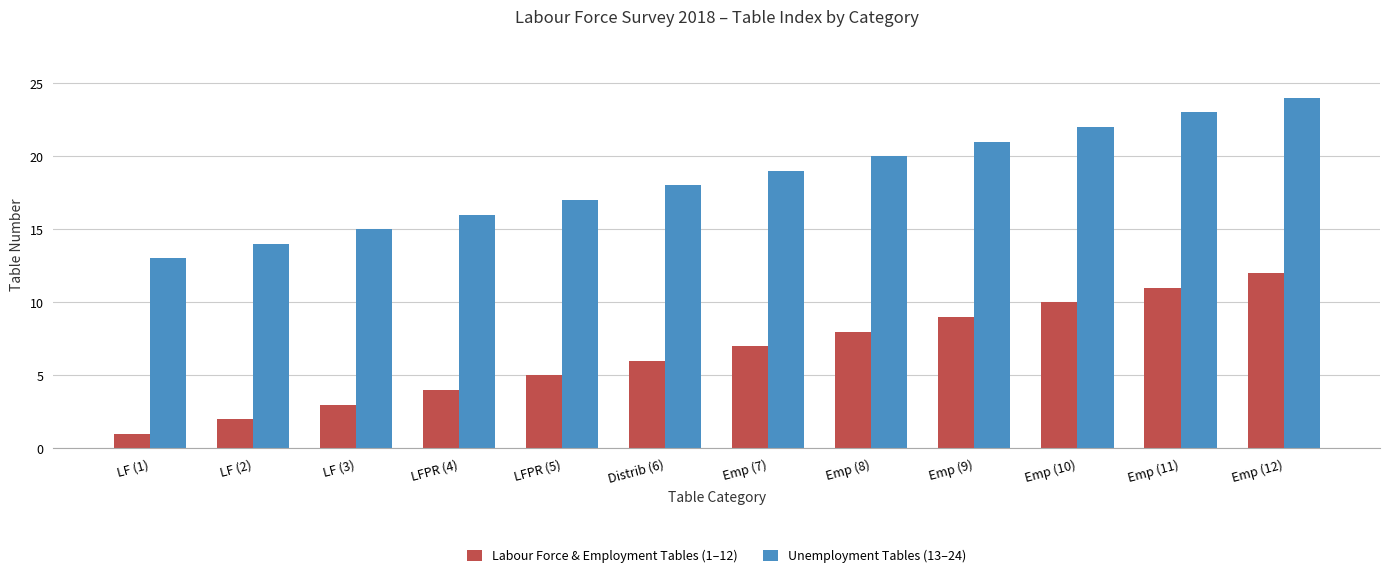

Rank the series at LF (1) from highest to lowest value.

Unemployment Tables (13–24), Labour Force & Employment Tables (1–12)